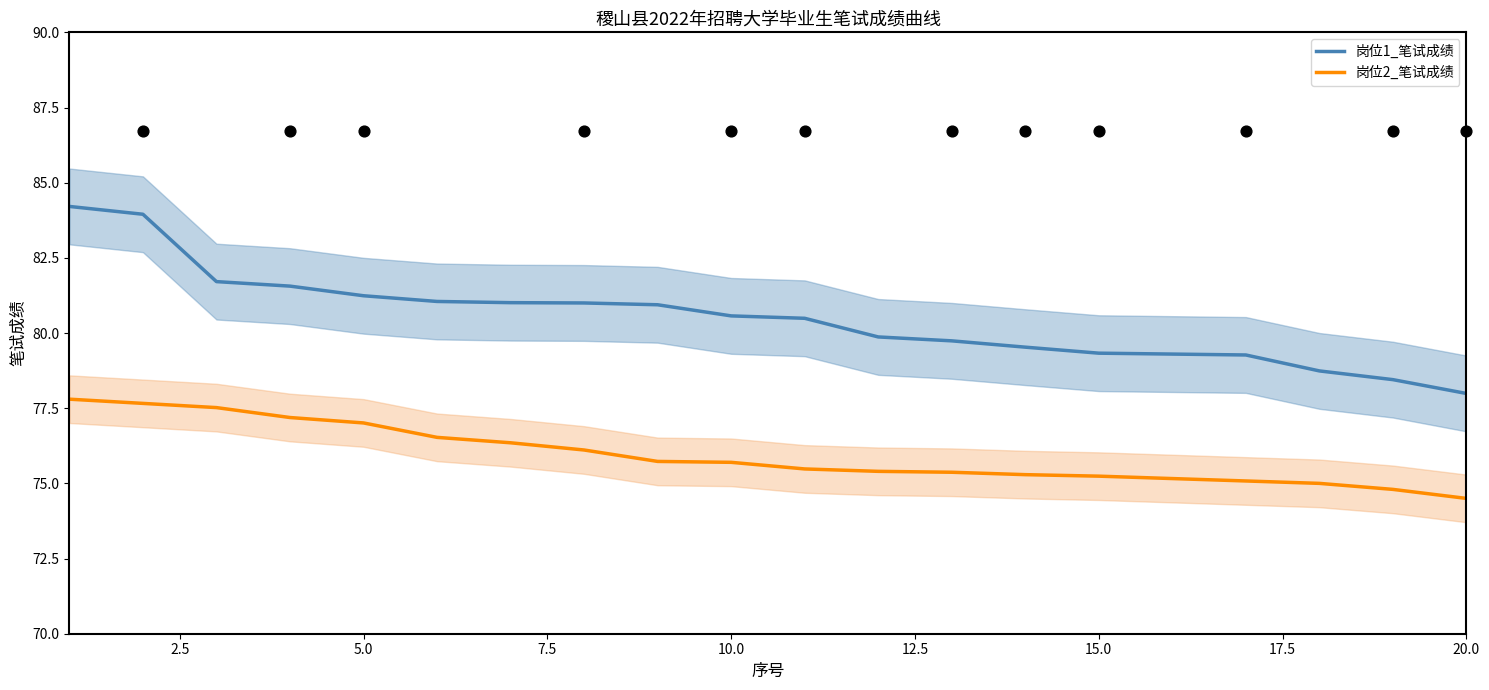

Which series has the largest total across all categories?

岗位1_笔试成绩